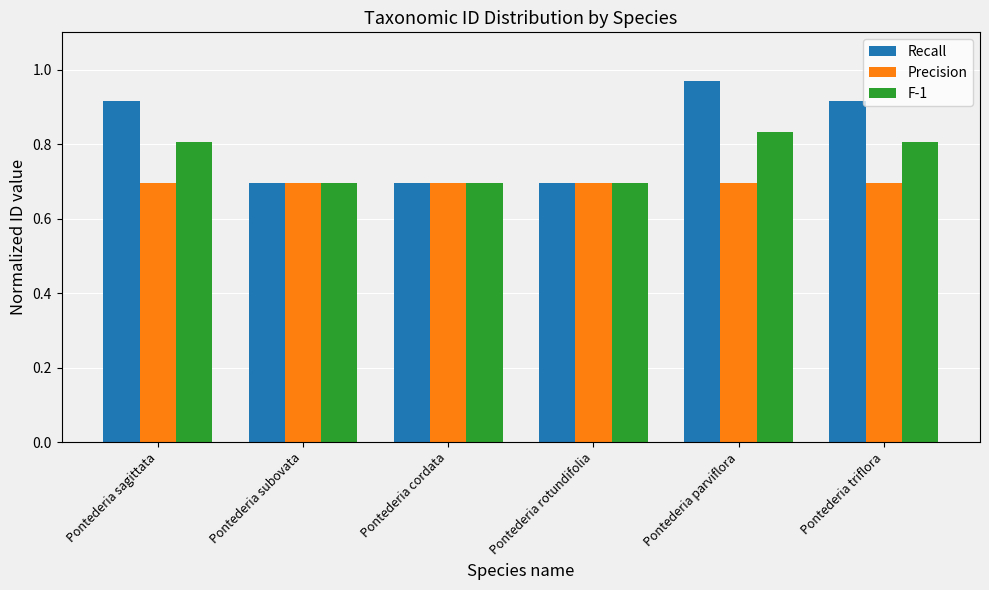

What is the spread (max minus min) of values at Pontederia parviflora?

0.3